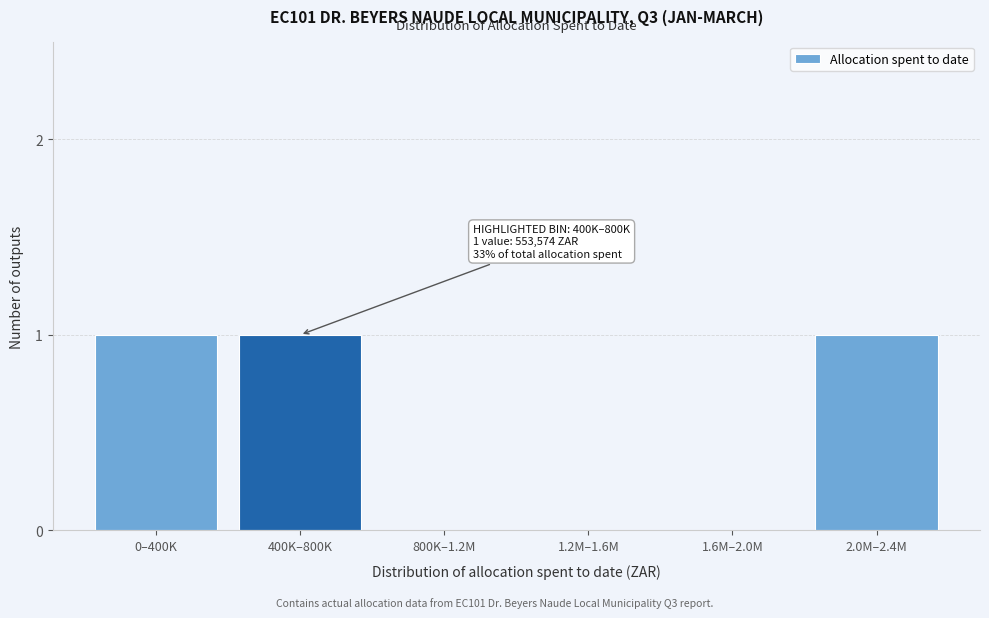

Reading left to right, list all the values displayed in this chart.

0–400K=1	400K–800K=1	800K–1.2M=0	1.2M–1.6M=0	1.6M–2.0M=0	2.0M–2.4M=1